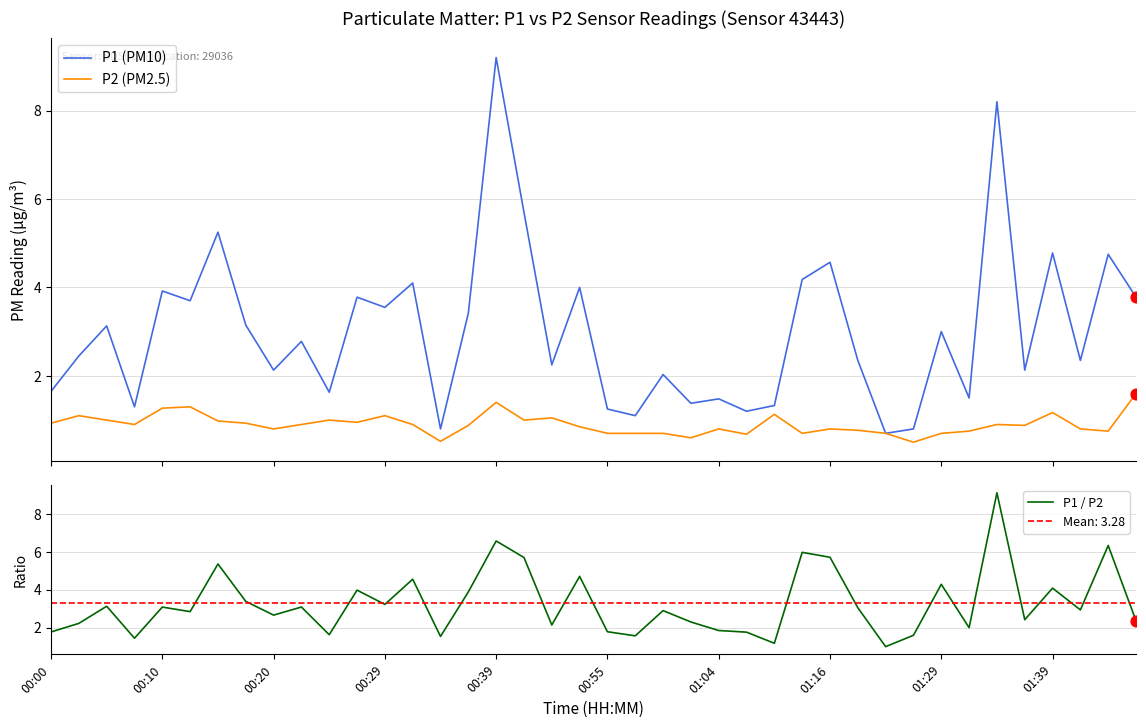

What is the lowest value of the P2 (PM2.5) series?

0.5